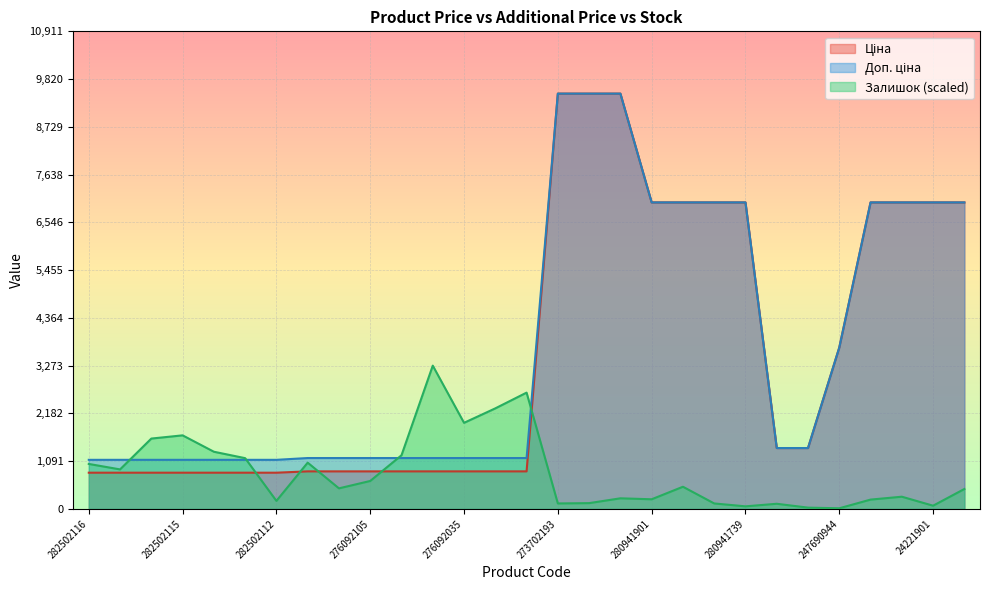

After their last crossing, which series has the higher values: Доп. ціна or Залишок?

Доп. ціна